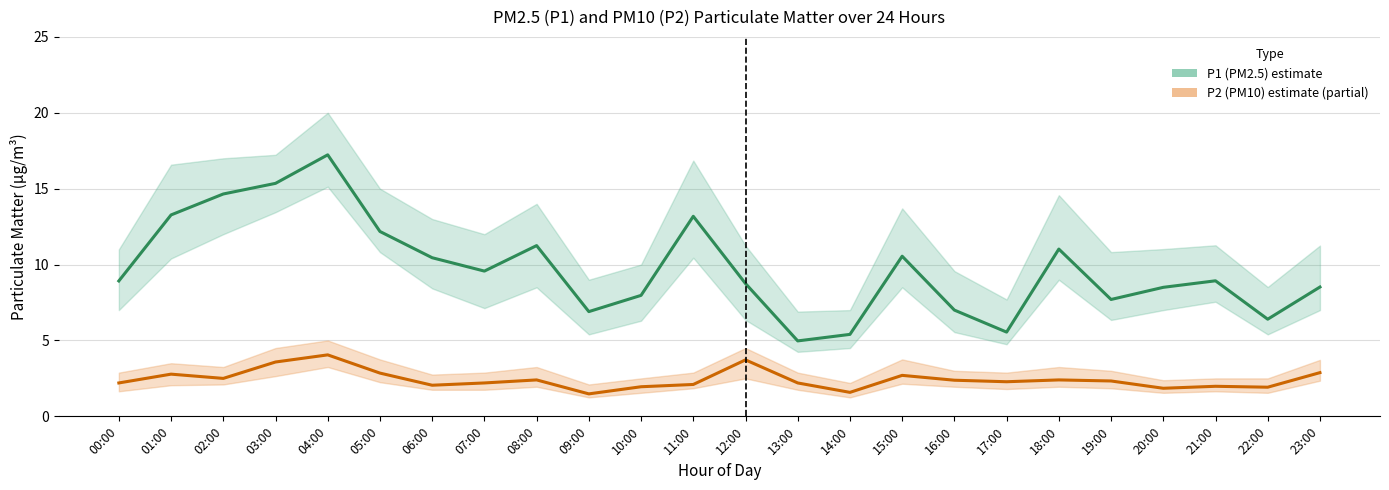

What is the value of the P1 (PM2.5) estimate point at the 15th from the left?

5.4